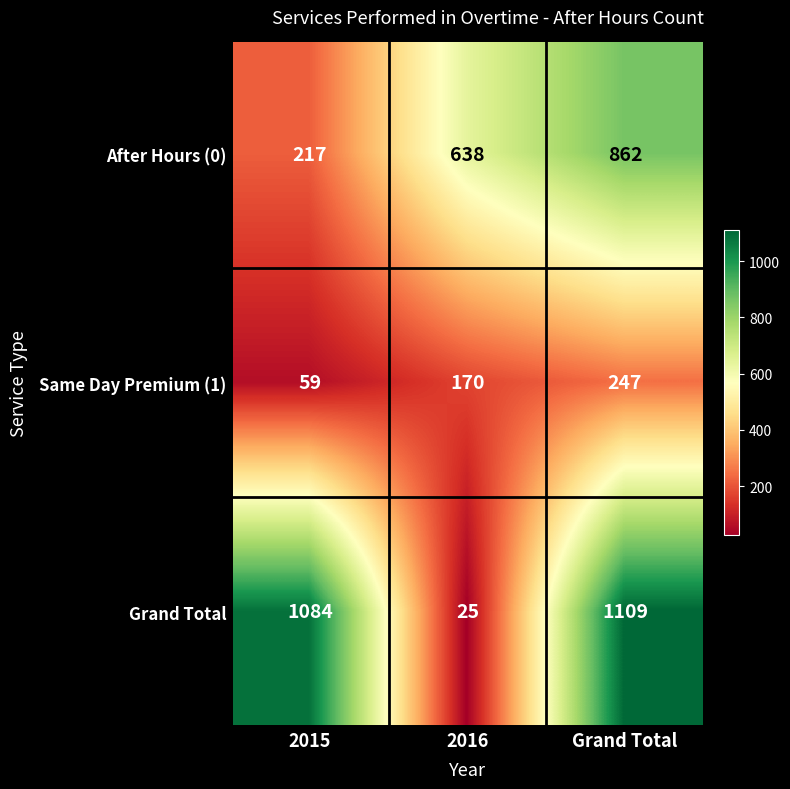

What is the sum of all After Hours (0) values?

1717